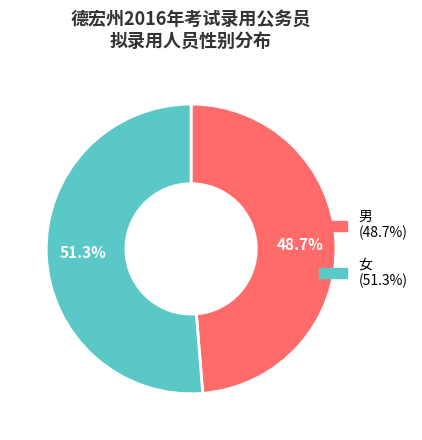

To the nearest percent, what is the difference between the 男 and 女 slice percentages?

3%